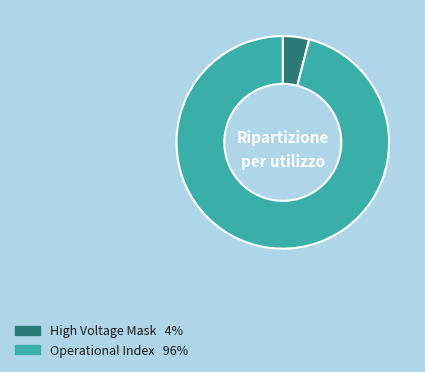

Is there any slice that represents more than half of the pie?

Yes